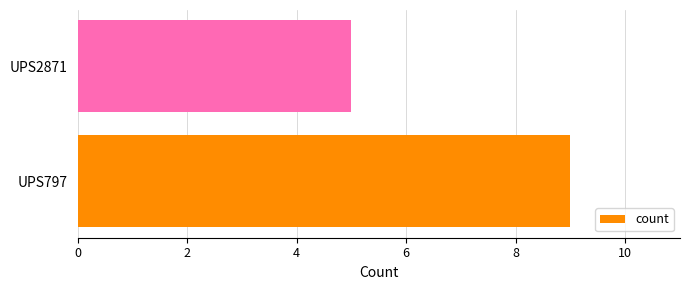

Is it true that the value at UPS2871 is 5?

True